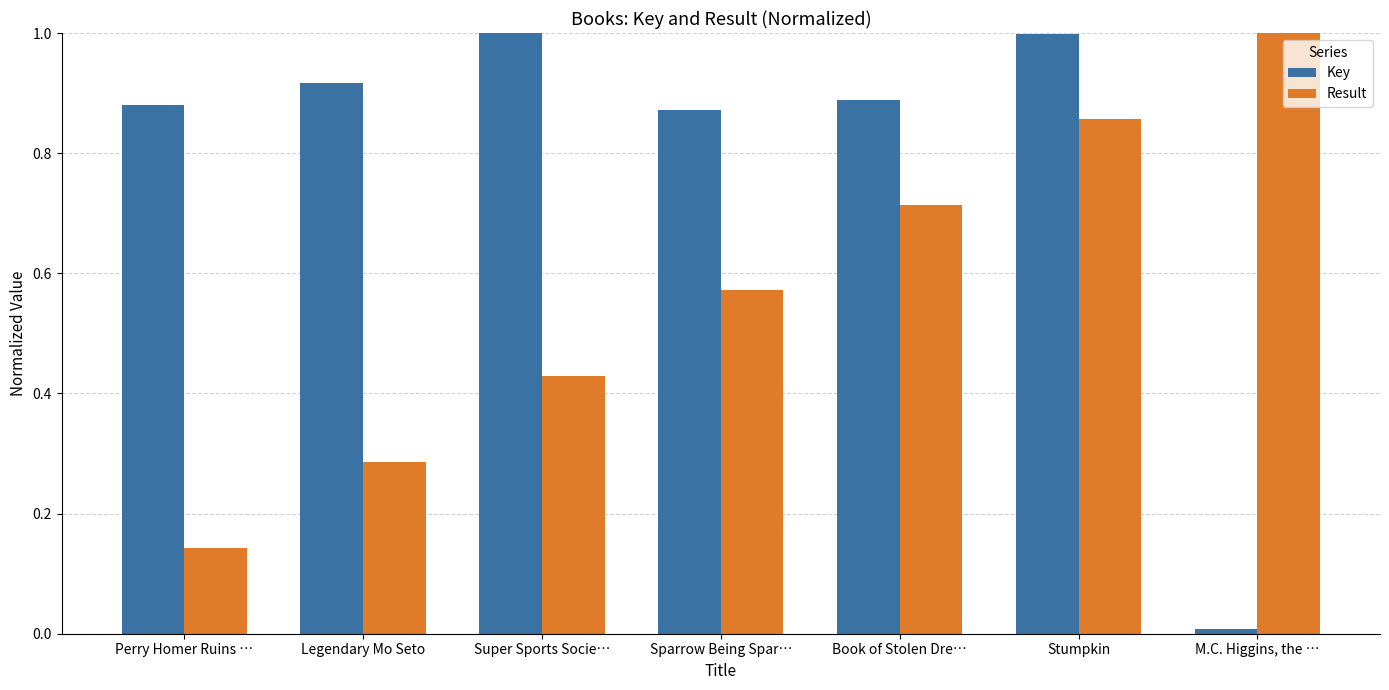

Is the value of Result at Stumpkin greater than the value of Key at Perry Homer Ruins …?

No